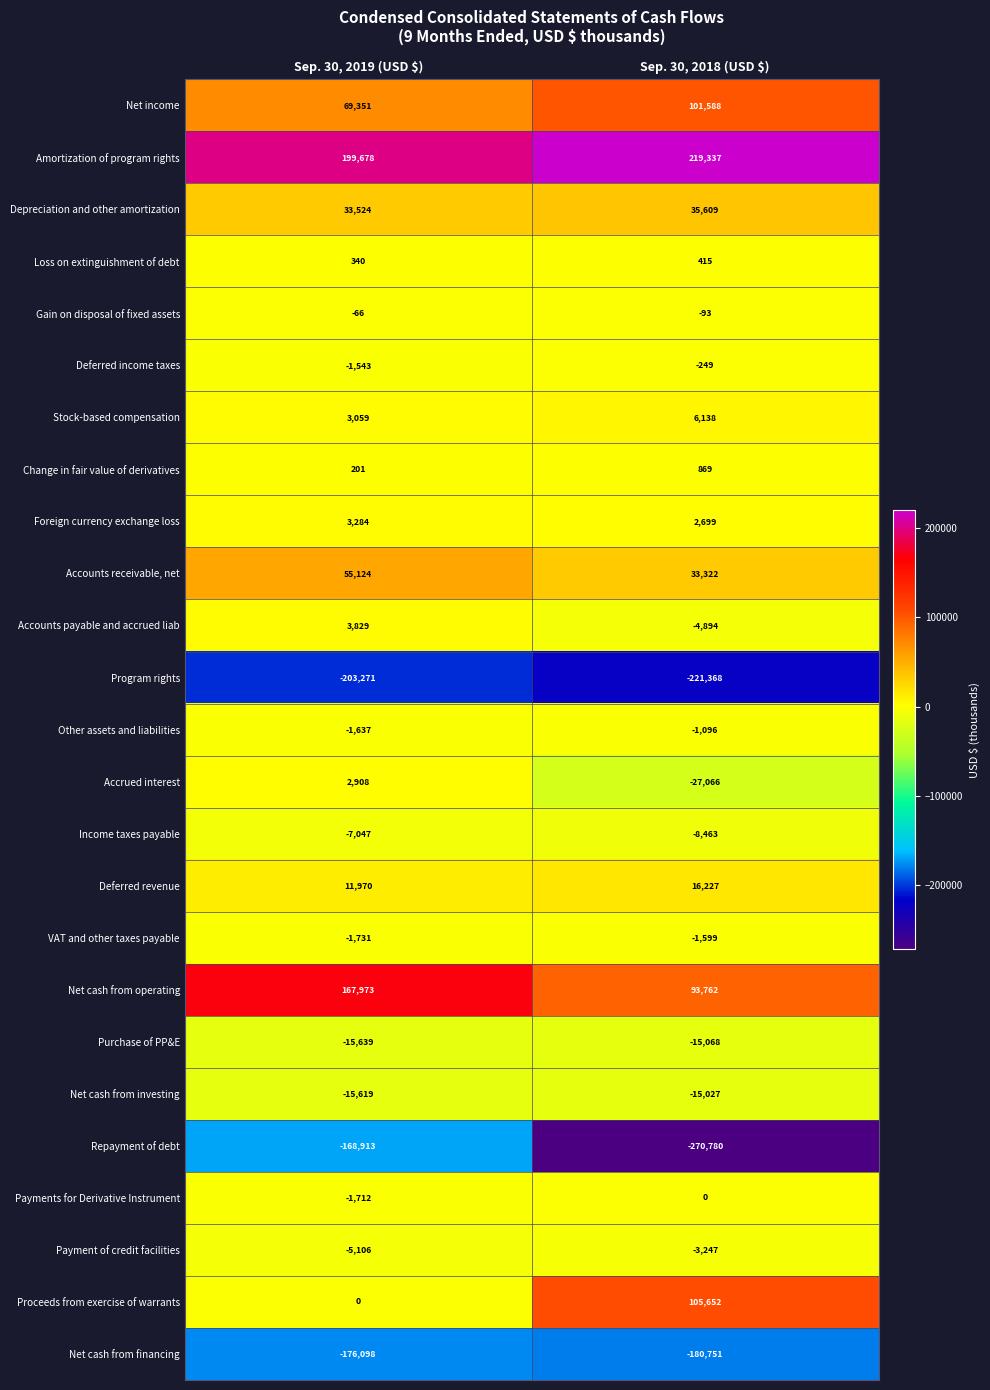

At which category does the chart reach its peak across all series?

Sep. 30, 2018 (USD $)